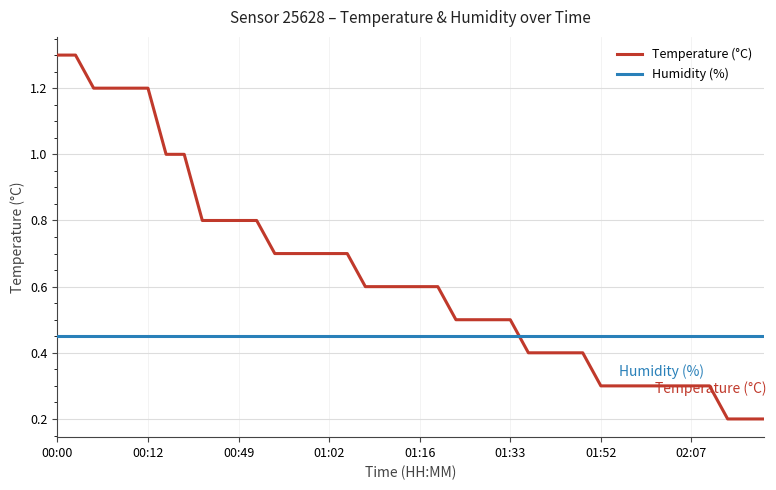

Which series has the largest total across all categories?

Temperature (°C)